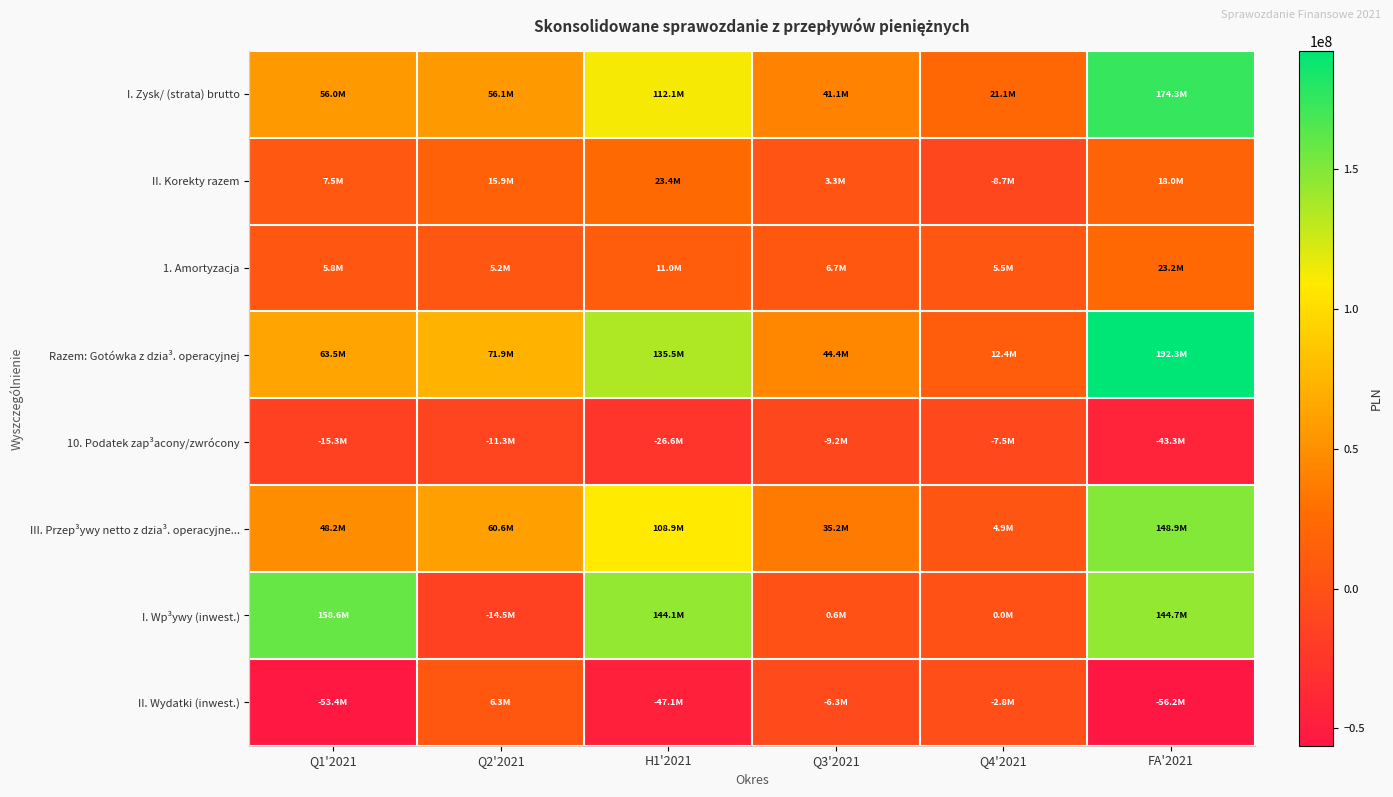

Between Q1'2021 and Q2'2021, which series saw the biggest shift?

I. Wp³ywy (inwest.)